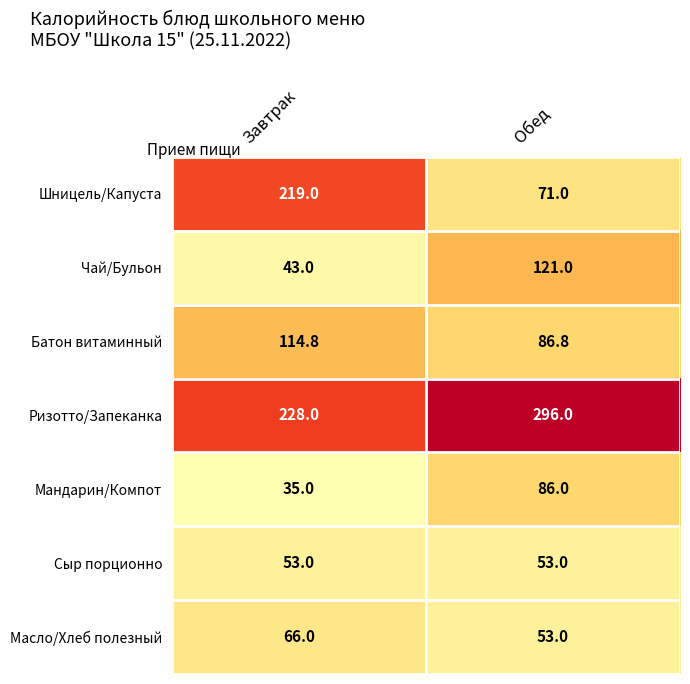

True or false: Масло/Хлеб полезный has a value of 53.0 at Обед.

True